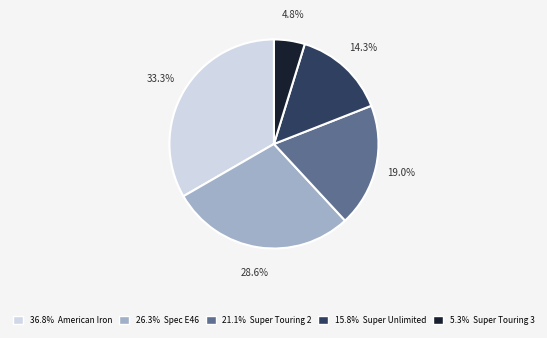

Does any single category account for the majority?

No